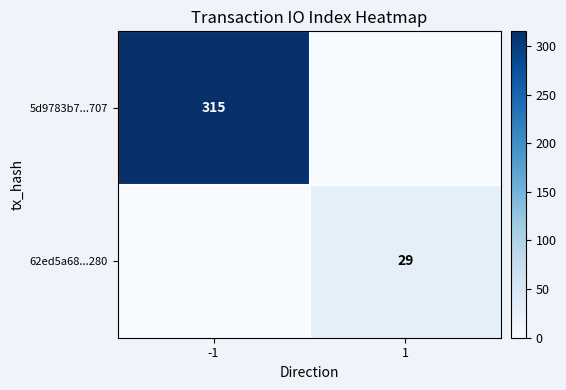

True or false: 62ed5a68...280 has a value of 12 at 1.

False